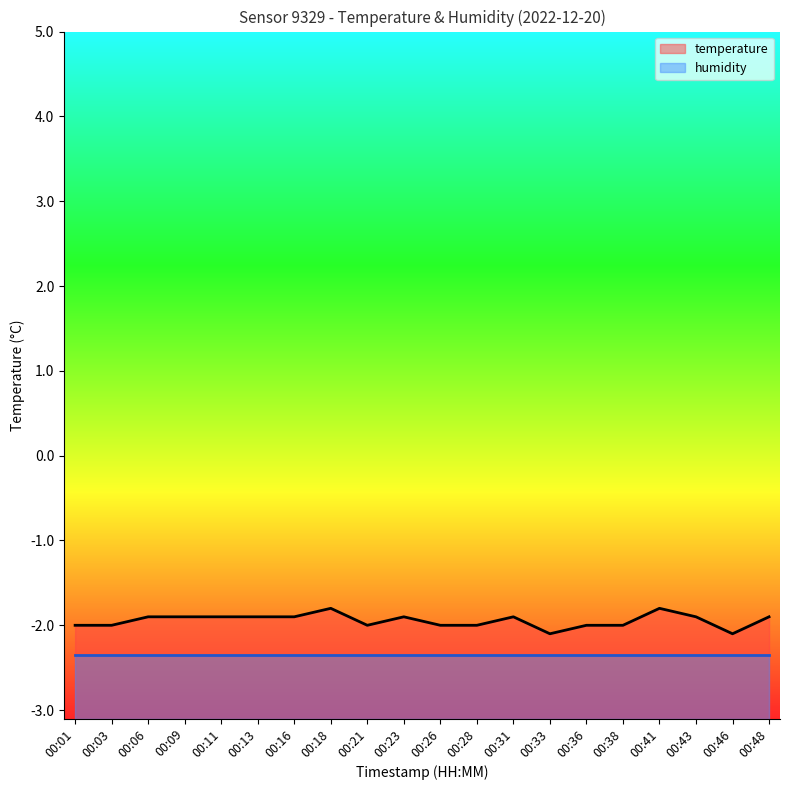

Reading left to right, extract all data points from this chart.

00:01=-2.0	00:03=-2.0	00:06=-1.9	00:09=-1.9	00:11=-1.9	00:13=-1.9	00:16=-1.9	00:18=-1.8	00:21=-2.0	00:23=-1.9	00:26=-2.0	00:28=-2.0	00:31=-1.9	00:33=-2.1	00:36=-2.0	00:38=-2.0	00:41=-1.8	00:43=-1.9	00:46=-2.1	00:48=-1.9